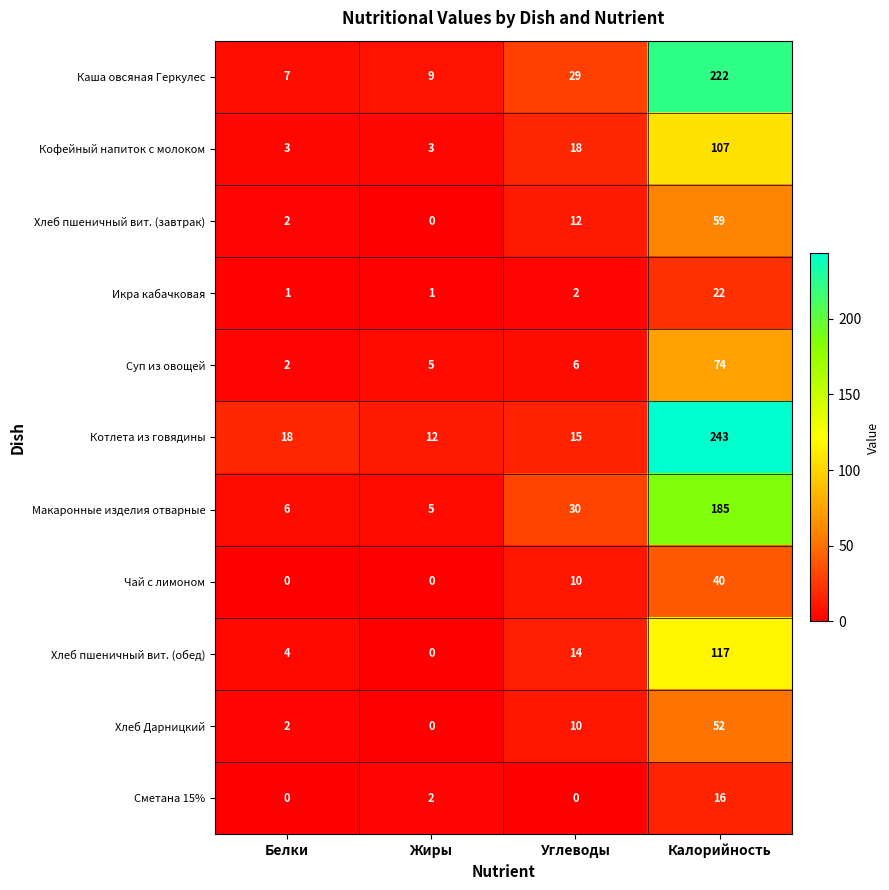

What is the greatest value displayed?

243